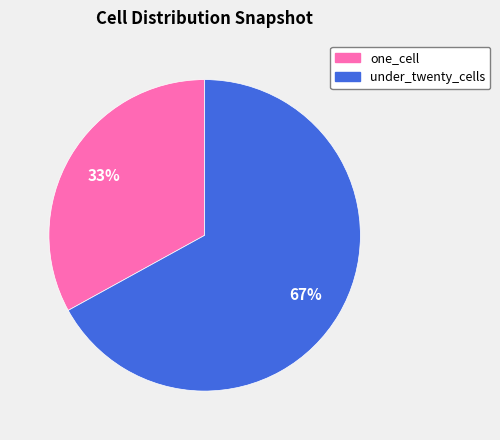

Is there a majority slice in this chart?

Yes